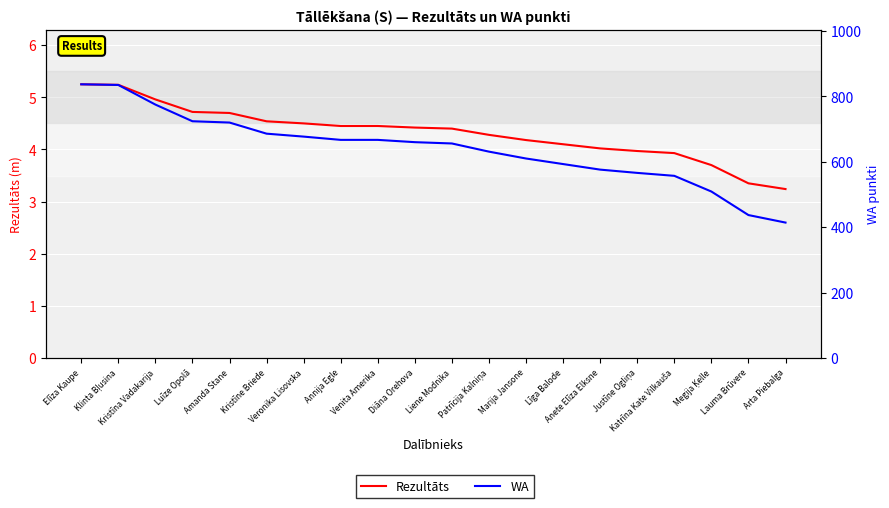

What is the minimum value shown in the chart?

3.2